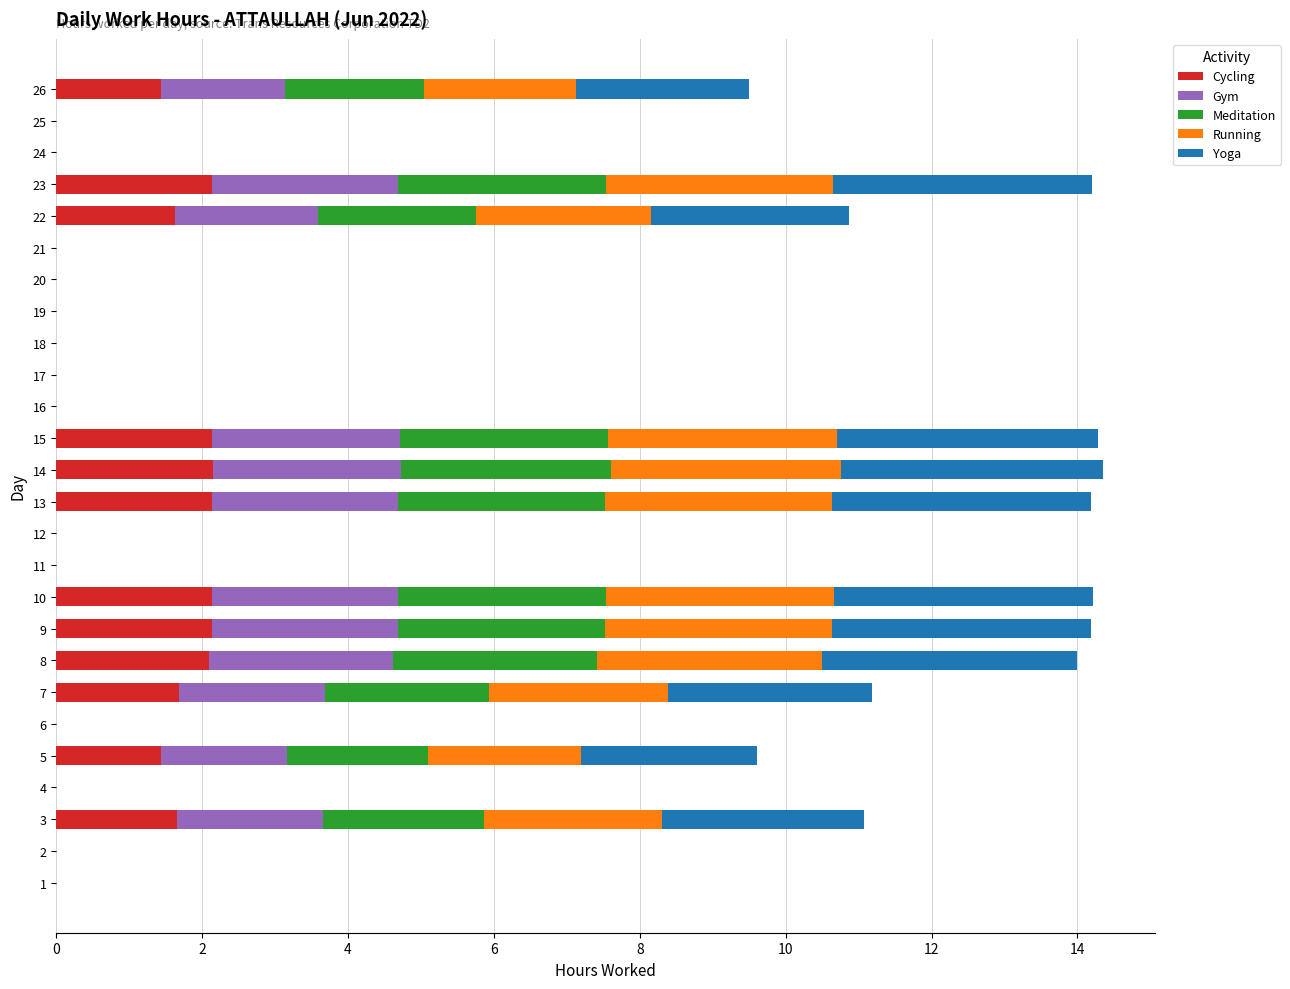

True or false: Cycling has a value of 2.4 at 7.

False